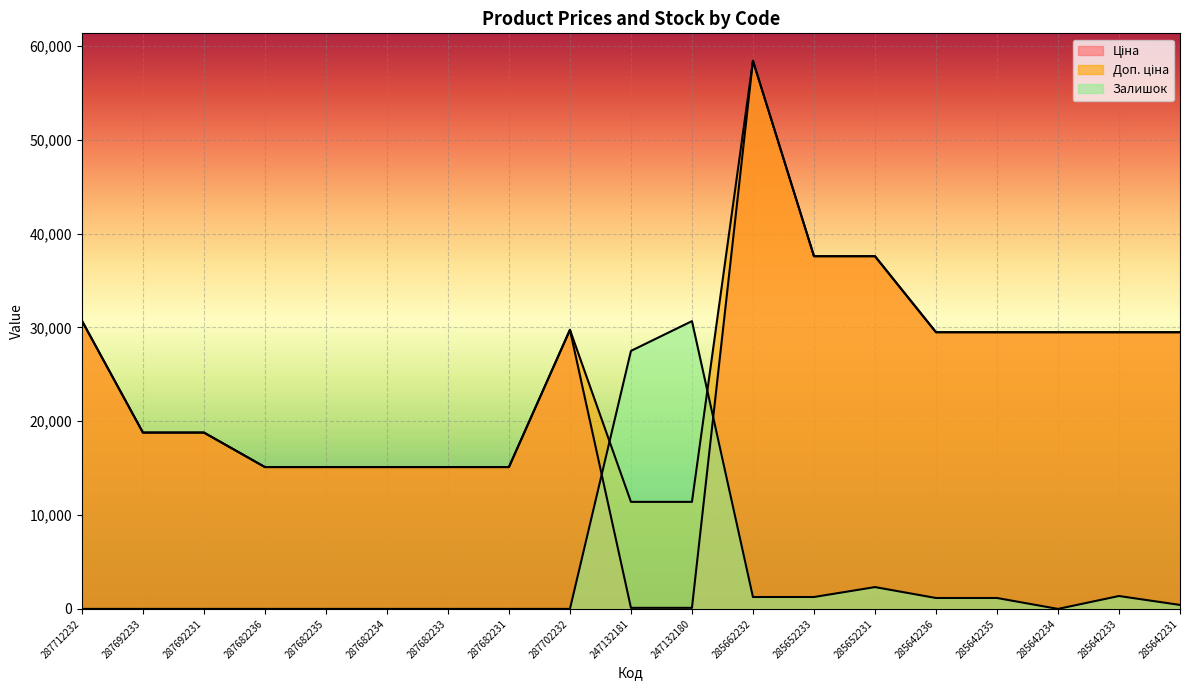

Is it true that Доп. ціна equals 29491.5 at 285642236?

True